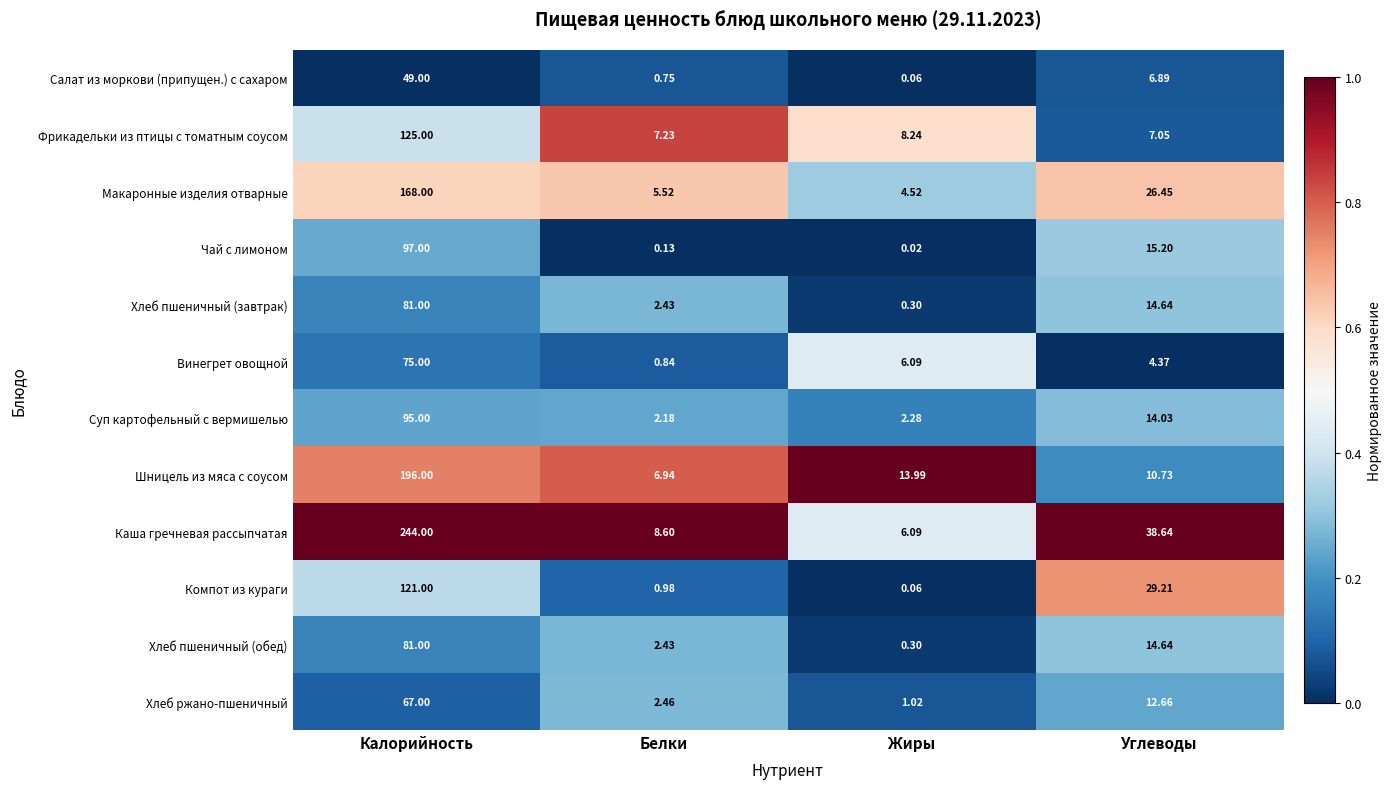

Which category has the highest value across all series?

Калорийность